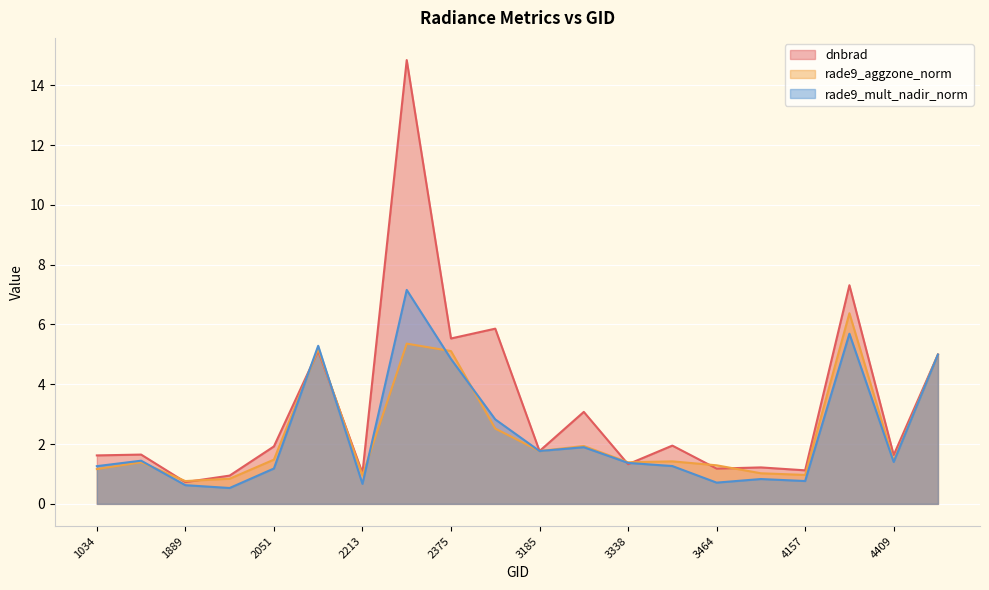

How many lines are shown in the chart?

3